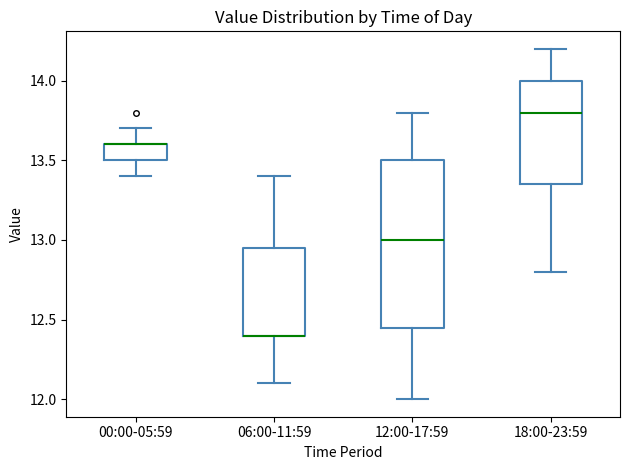

Comparing the boxes themselves (not the whiskers), which one is the tallest?

12:00-17:59